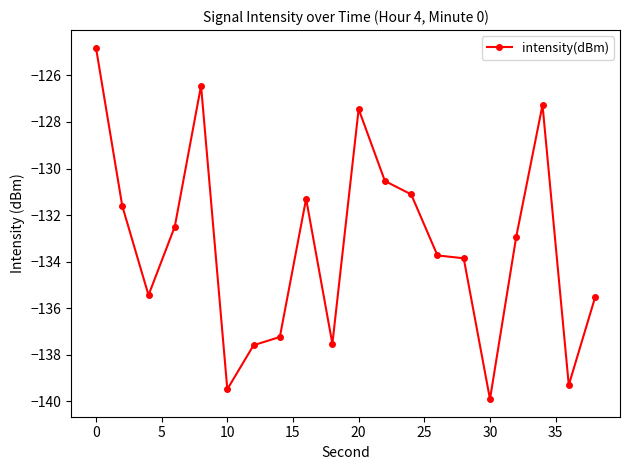

What is the value of the 8th point from the left?

-137.2